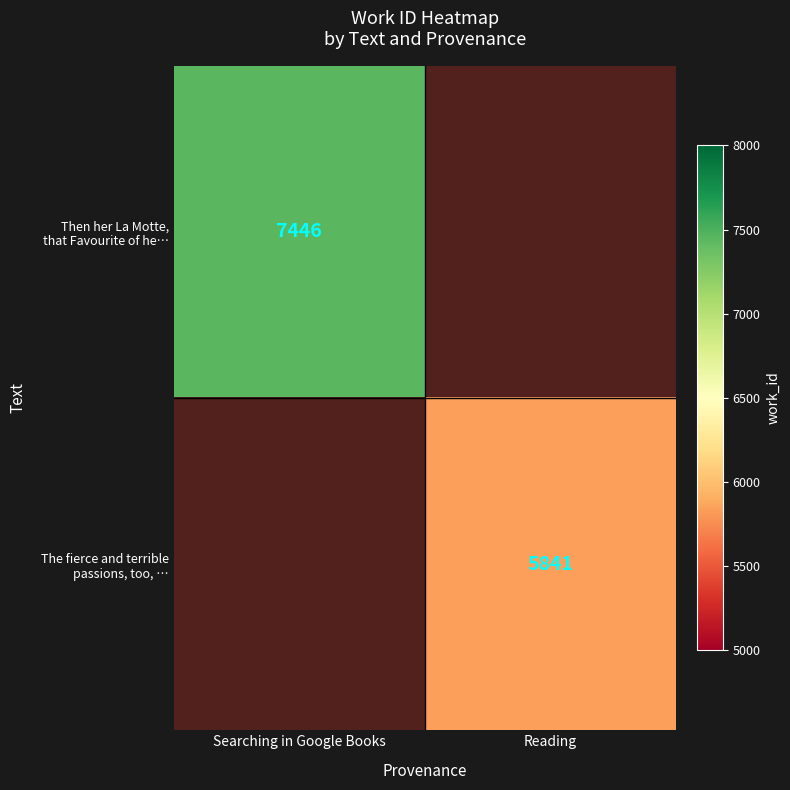

Which category has the highest value in the The fierce and terrible passions, too, … series?

Searching in Google Books